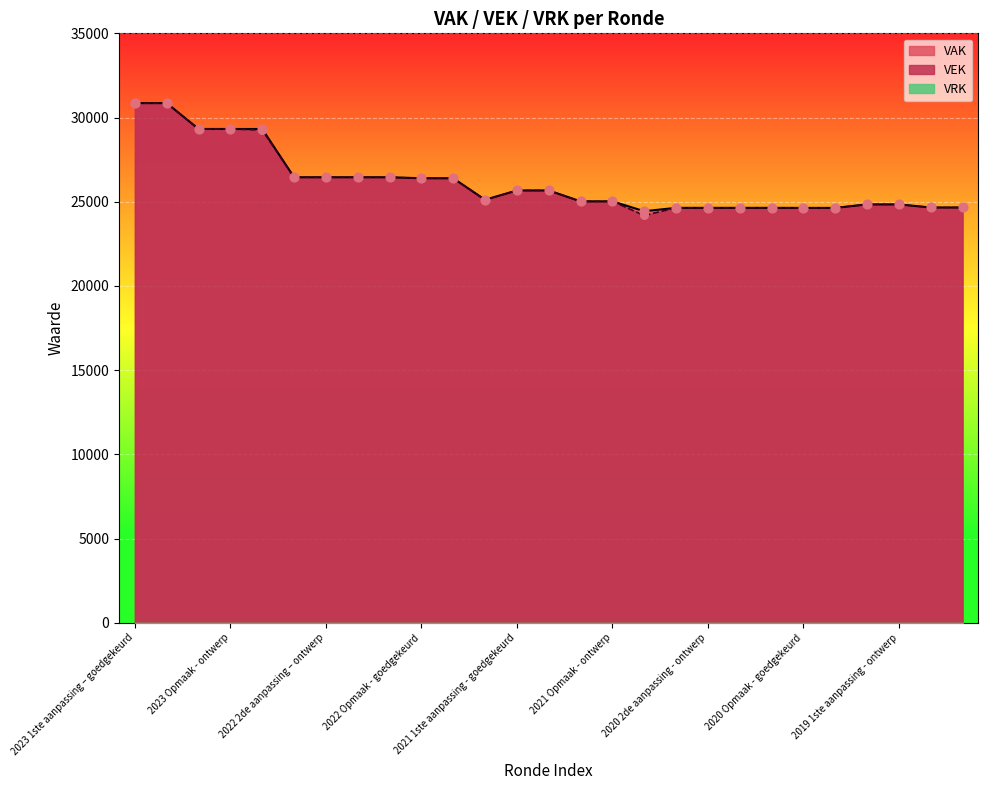

Which series reaches the maximum Y coordinate?

VAK